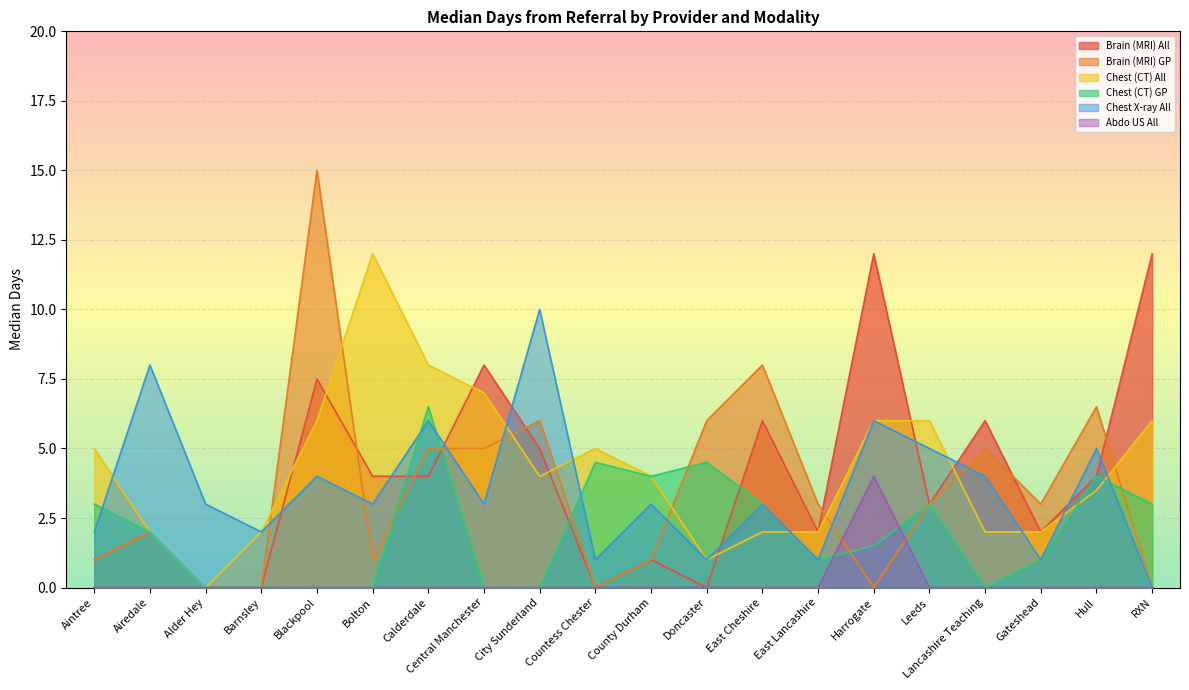

The value of Chest (CT) All at Countess Chester is 2.7. True or false?

False